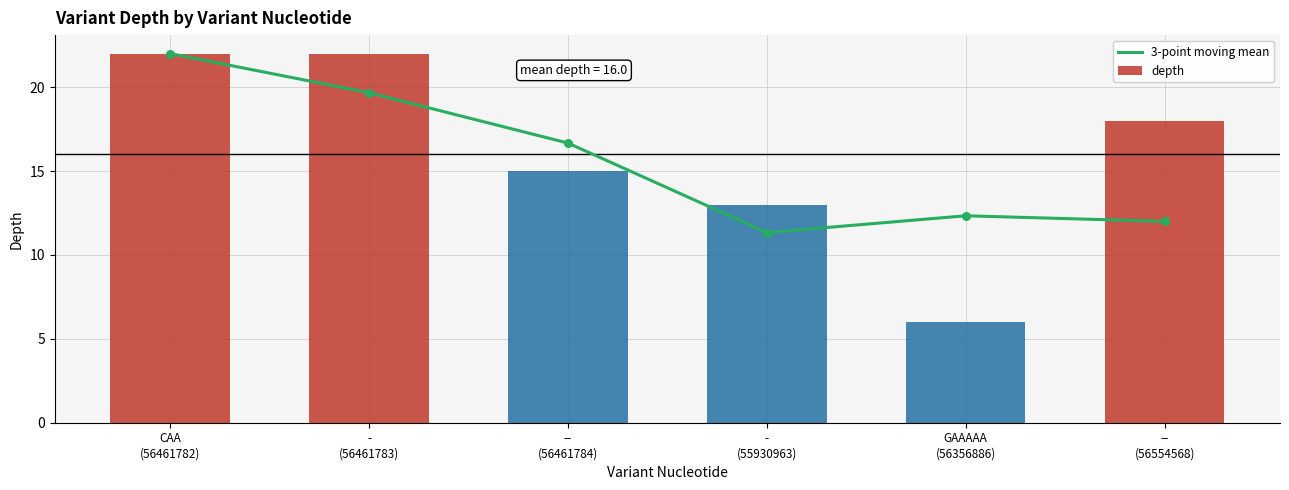

At which category is the sum across all series the highest?

CAA
(56461782)